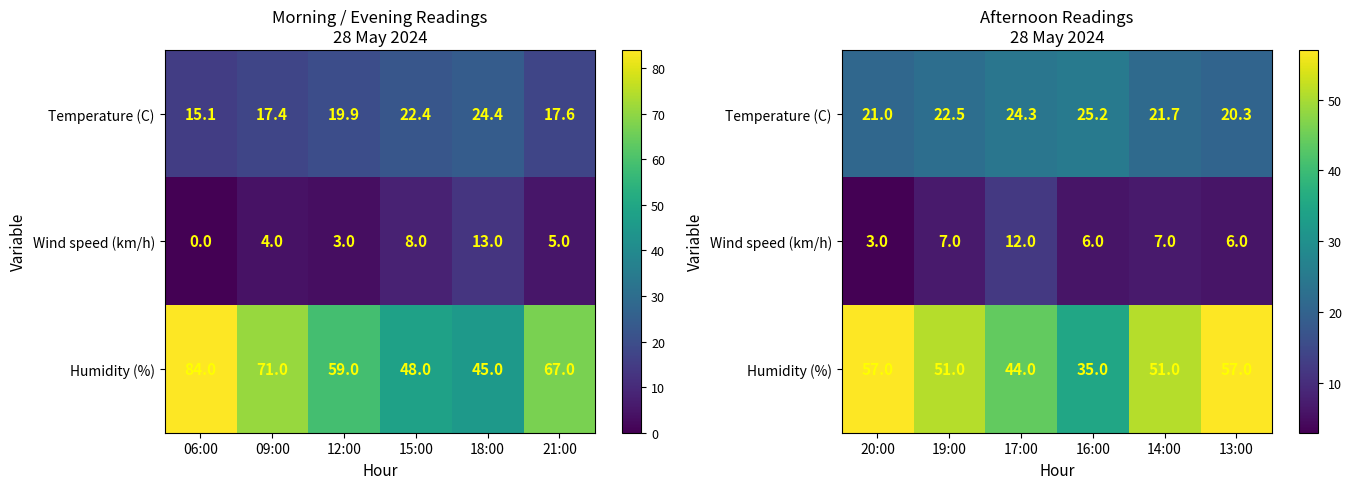

Which label corresponds to the smallest value in the chart?

20:00